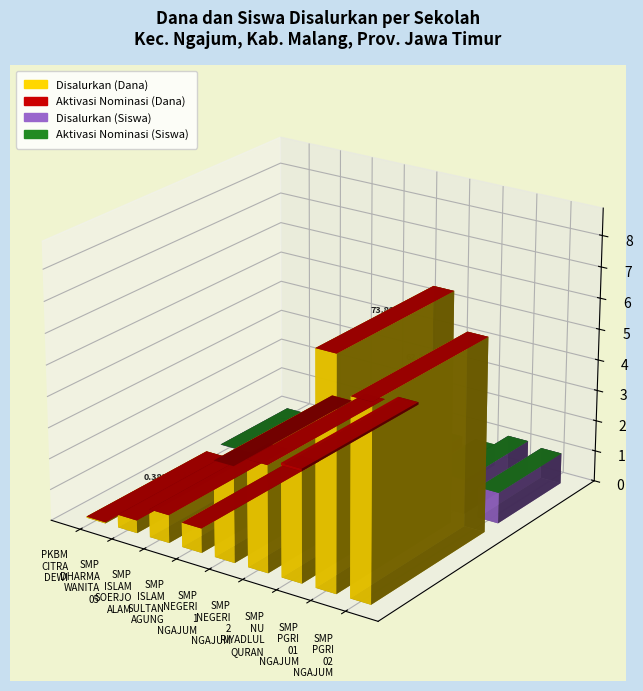

Which series has the widest spread of values?

Disalurkan (Dana)